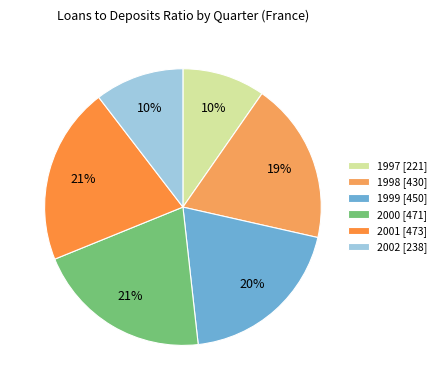

To the nearest percent, what is the difference between the largest and smallest slice percentages?

11%